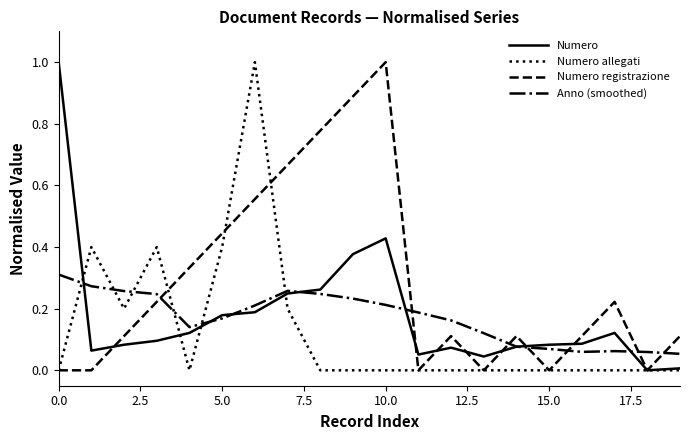

What is the maximum value shown in the chart?

1.0